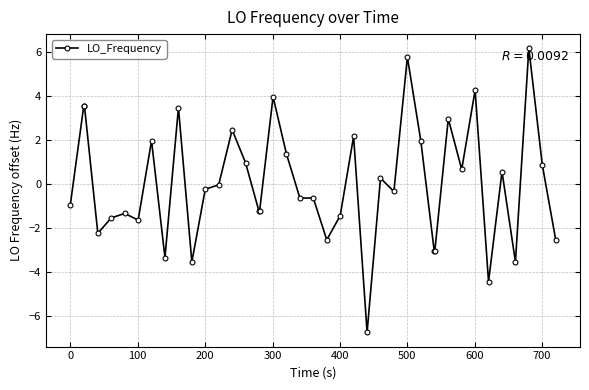

What is the minimum value shown in the chart?

-6.8